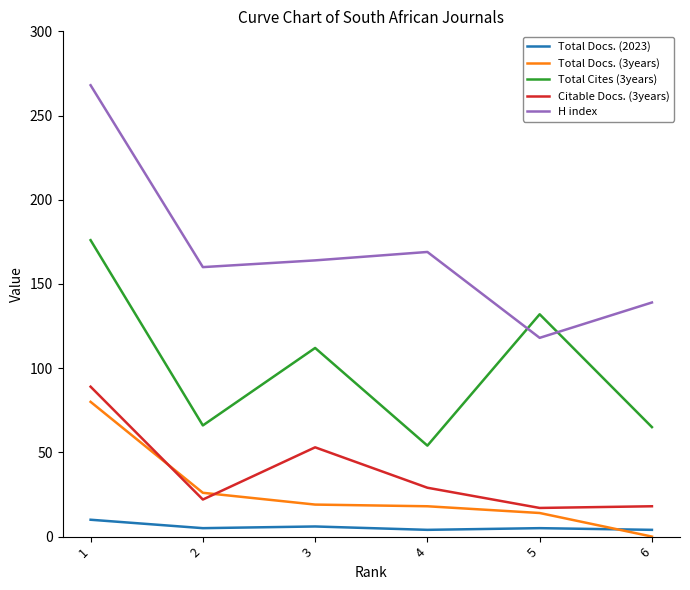

True or false: Total Docs. (2023) and H index intersect in this chart.

False